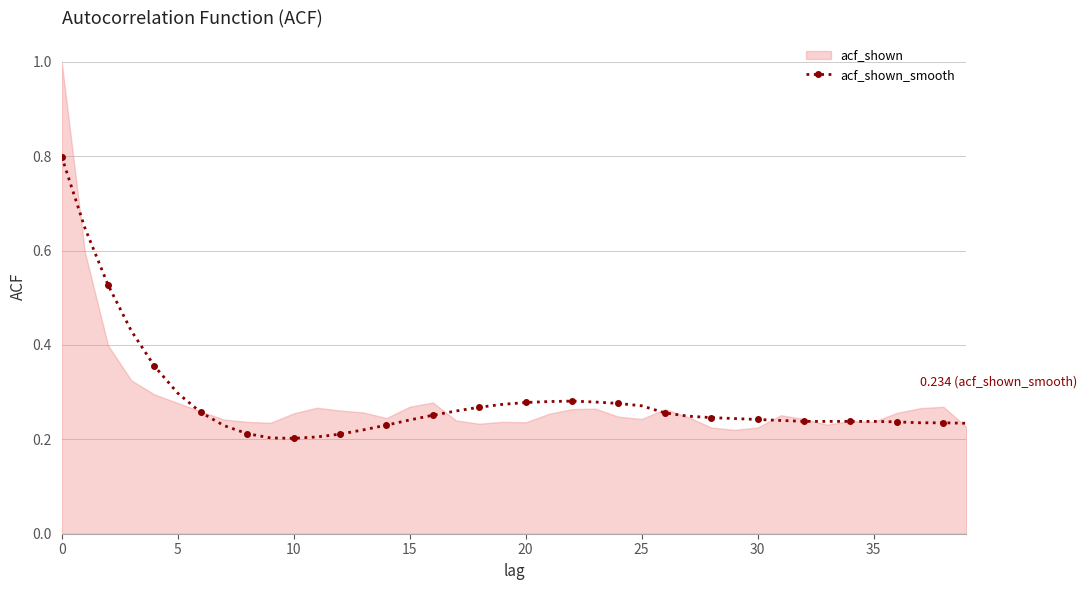

The acf_shown_smooth series shows 0.3 at 5. True or false?

True